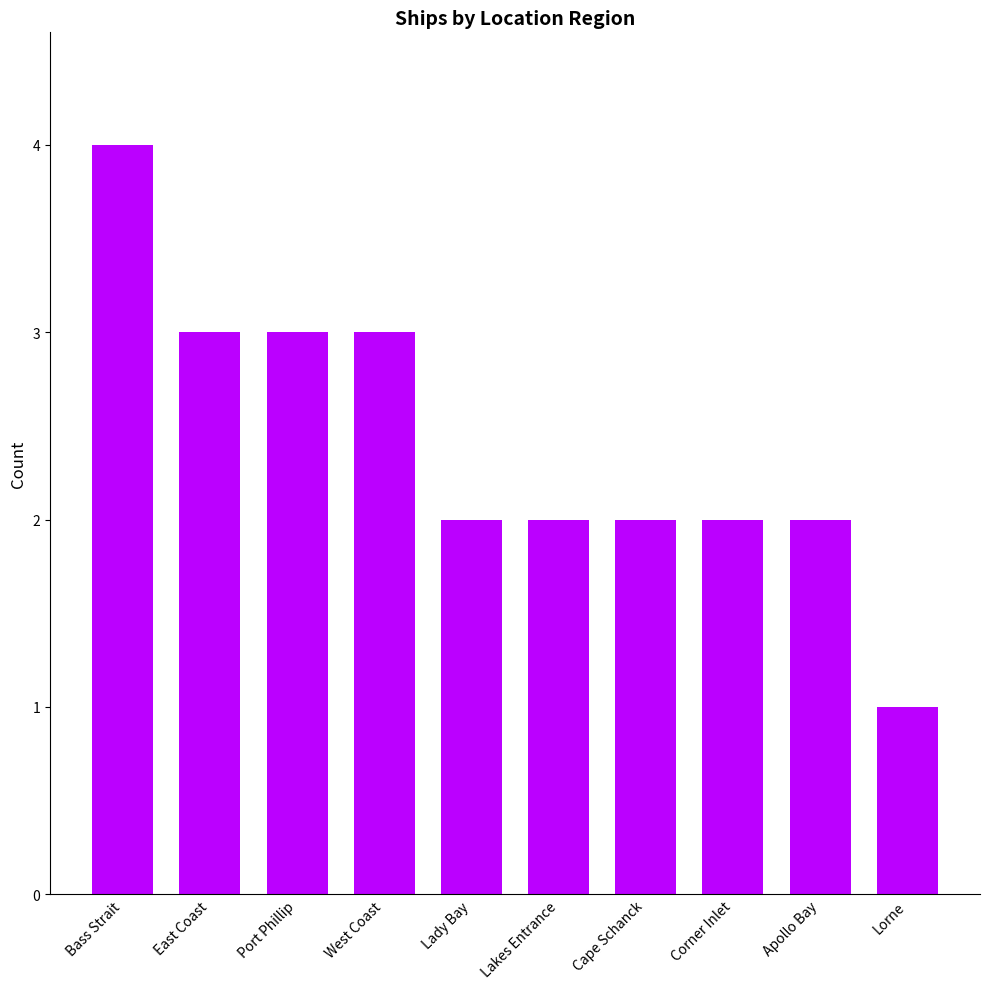

True or false: the data shows 2 at Apollo Bay.

True